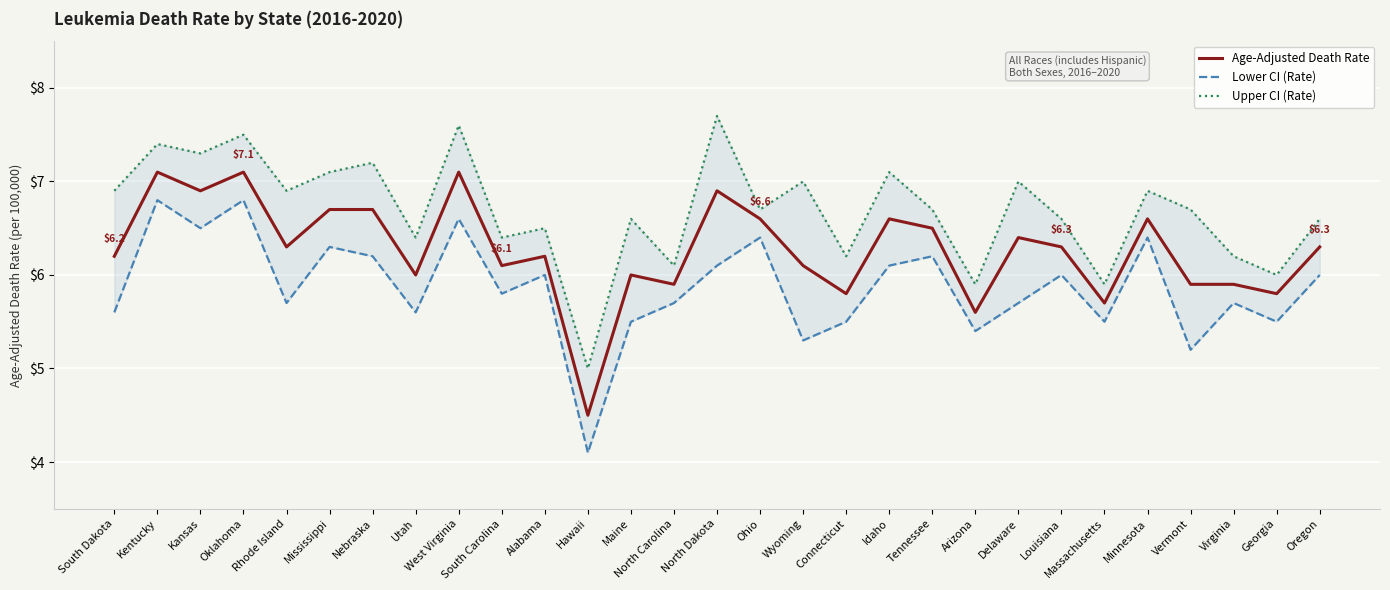

What is the difference between the Upper CI (Rate) values at Wyoming and Idaho?

0.1